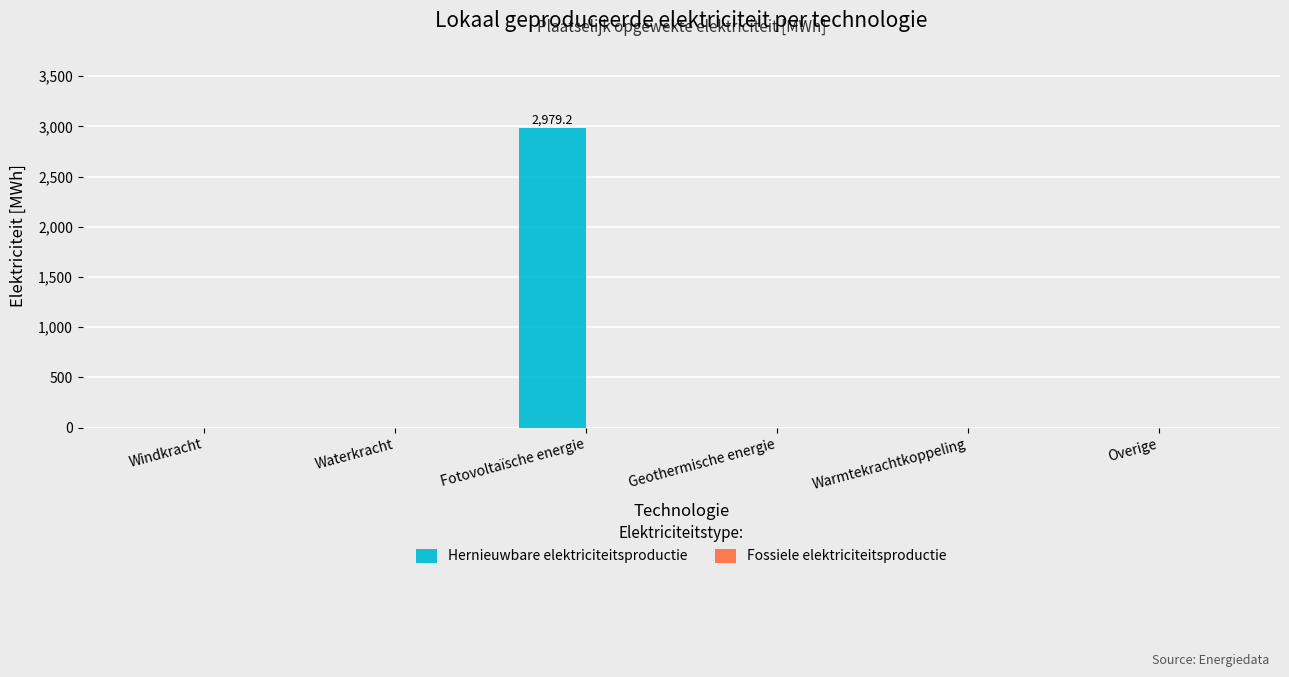

What is the greatest value displayed?

2979.2